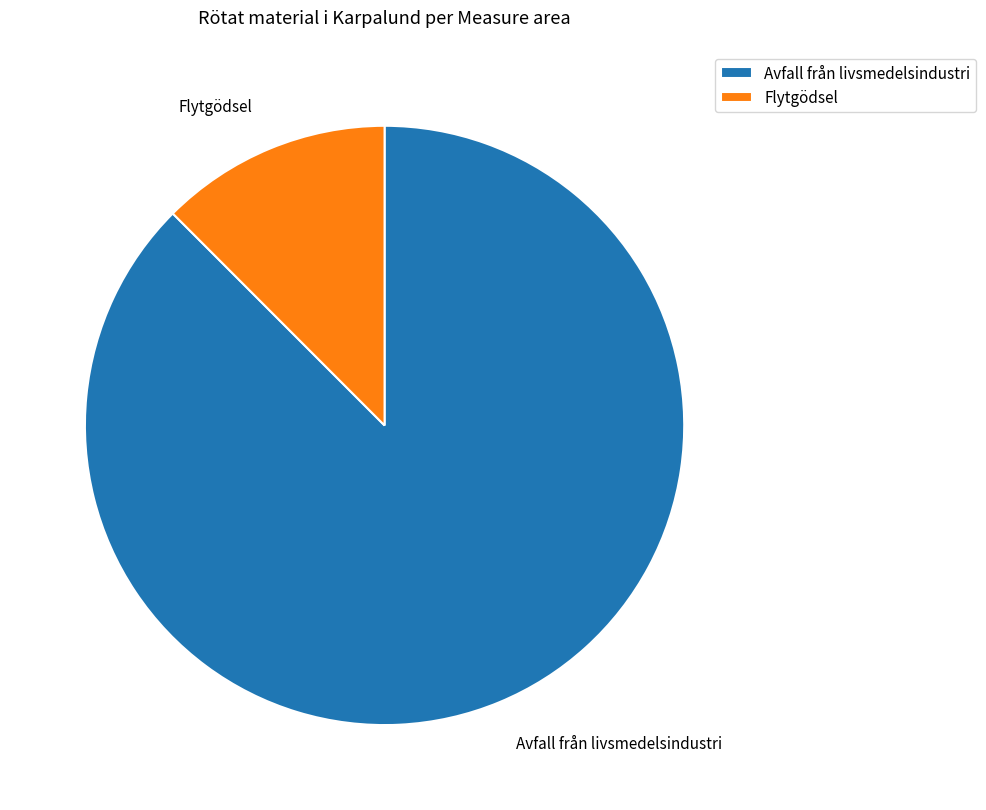

Does any single category account for the majority?

Yes